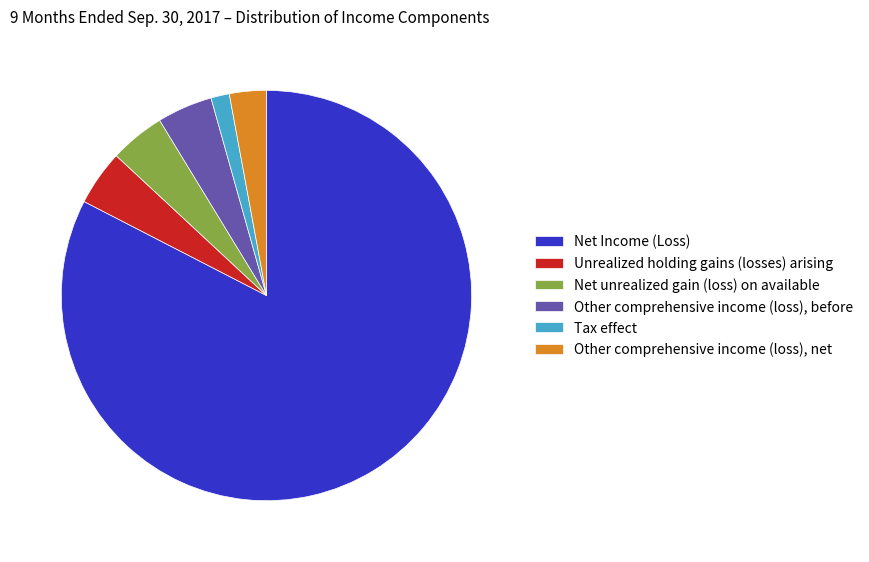

Does any single category account for the majority?

Yes